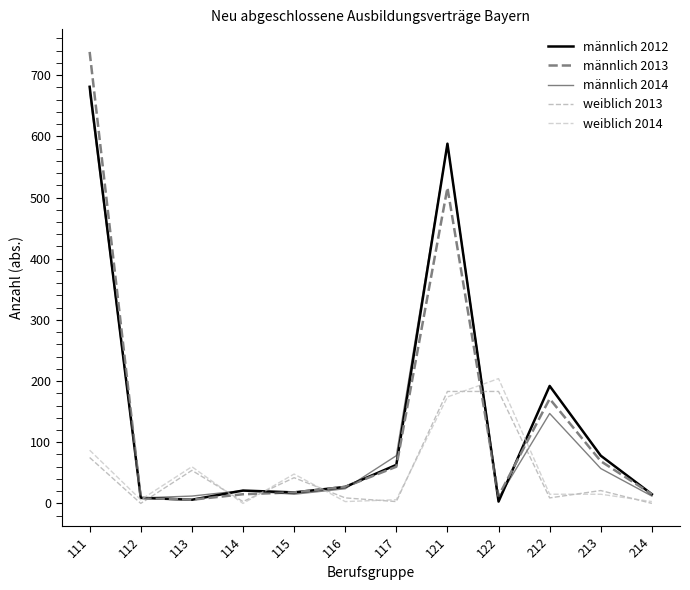

Which series ends up on top after the final intersection of weiblich 2014 and männlich 2013?

männlich 2013